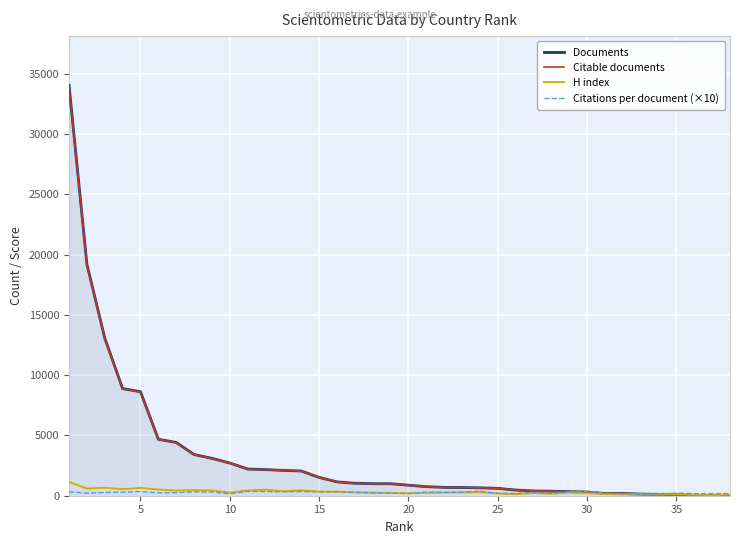

How many values in the Citable documents series exceed 992?

18